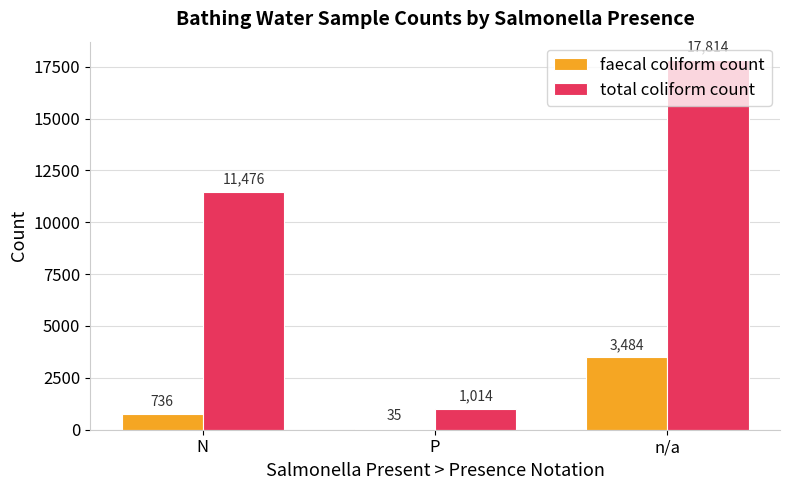

How many faecal coliform count values are between 35 and 3484?

3